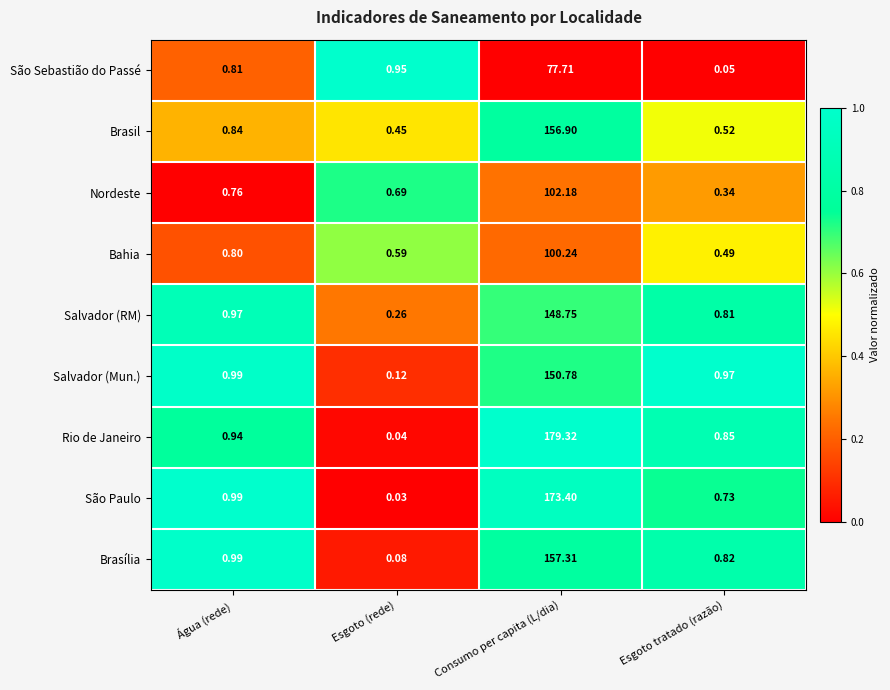

Rank the series by their maximum value, from highest to lowest.

Rio de Janeiro, São Paulo, Brasília, Brasil, Salvador (Mun.), Salvador (RM), Nordeste, Bahia, São Sebastião do Passé